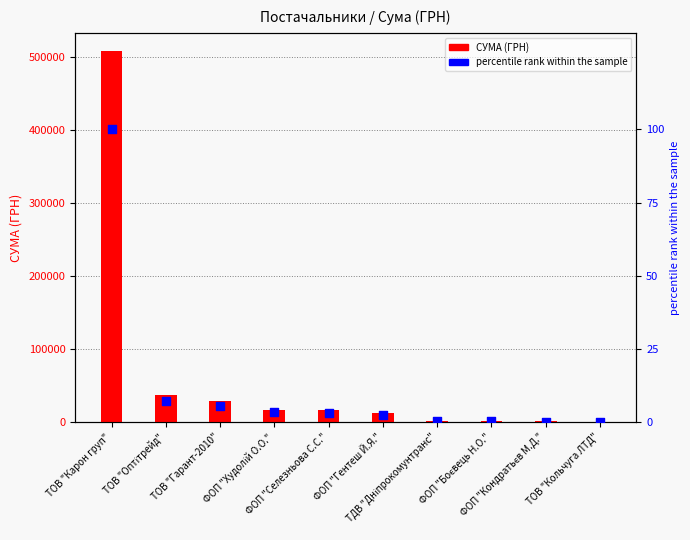

Which series reaches the minimum Y coordinate?

percentile rank